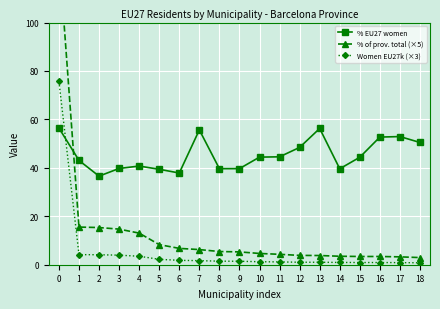

Rank the categories by % EU27 women value from lowest to highest.

2, 6, 5, 14, 8, 9, 3, 4, 1, 15, 10, 11, 12, 18, 16, 17, 7, 13, 0